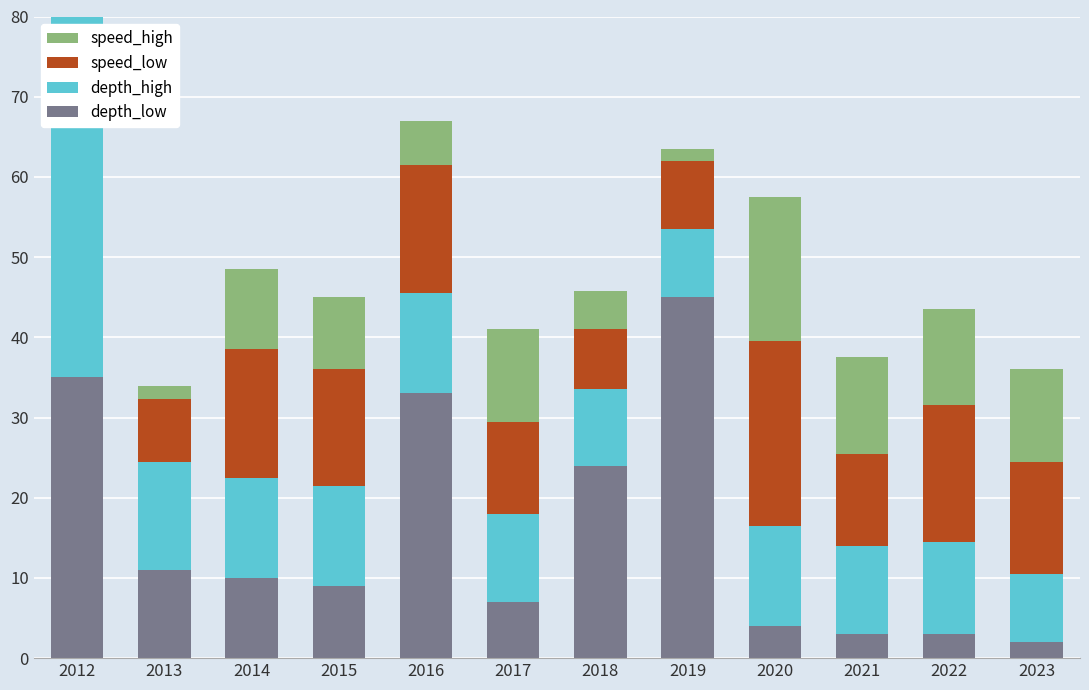

Which has a higher value, 2014 or 2015?

2014